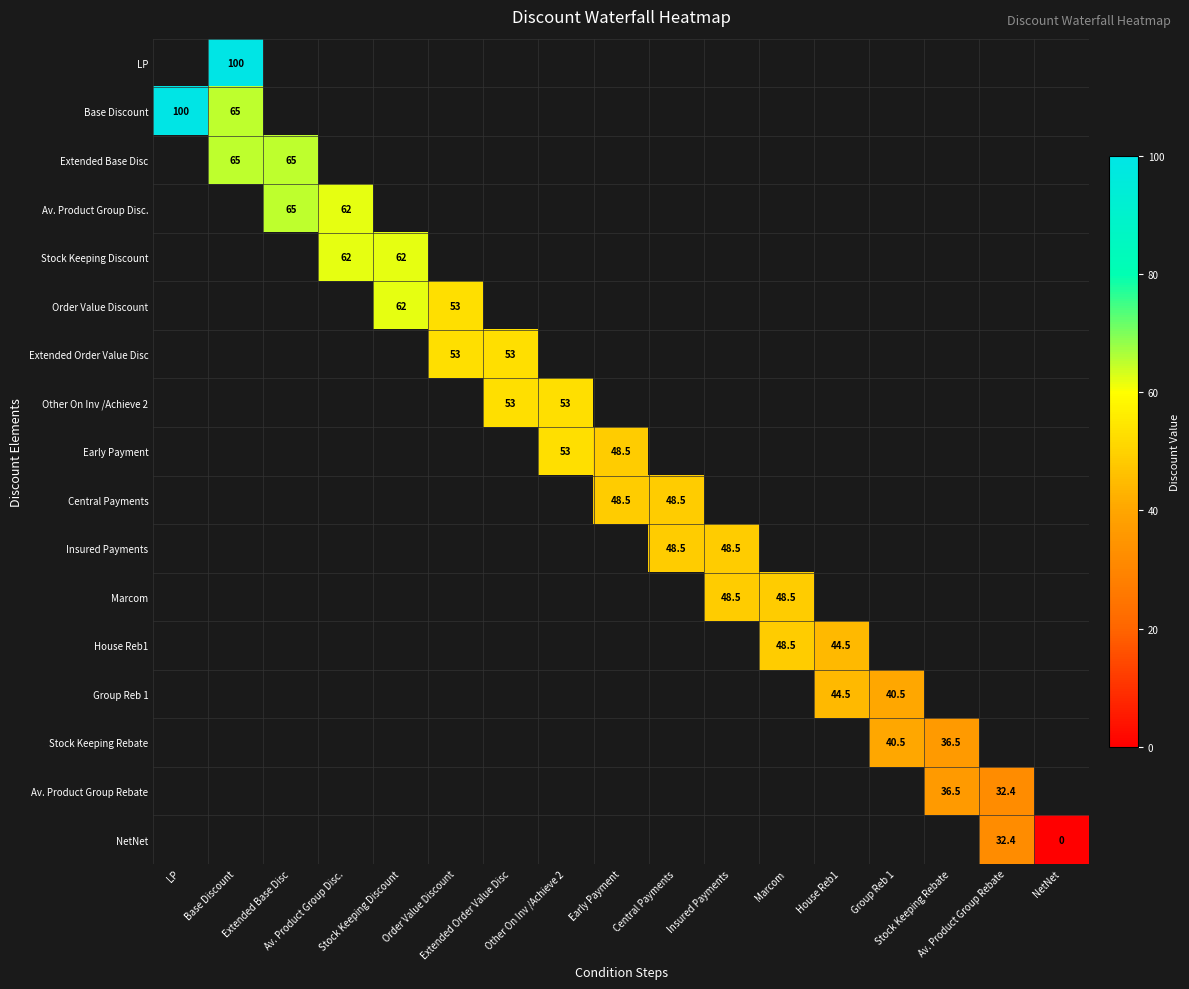

How many distinct data groups are displayed?

17